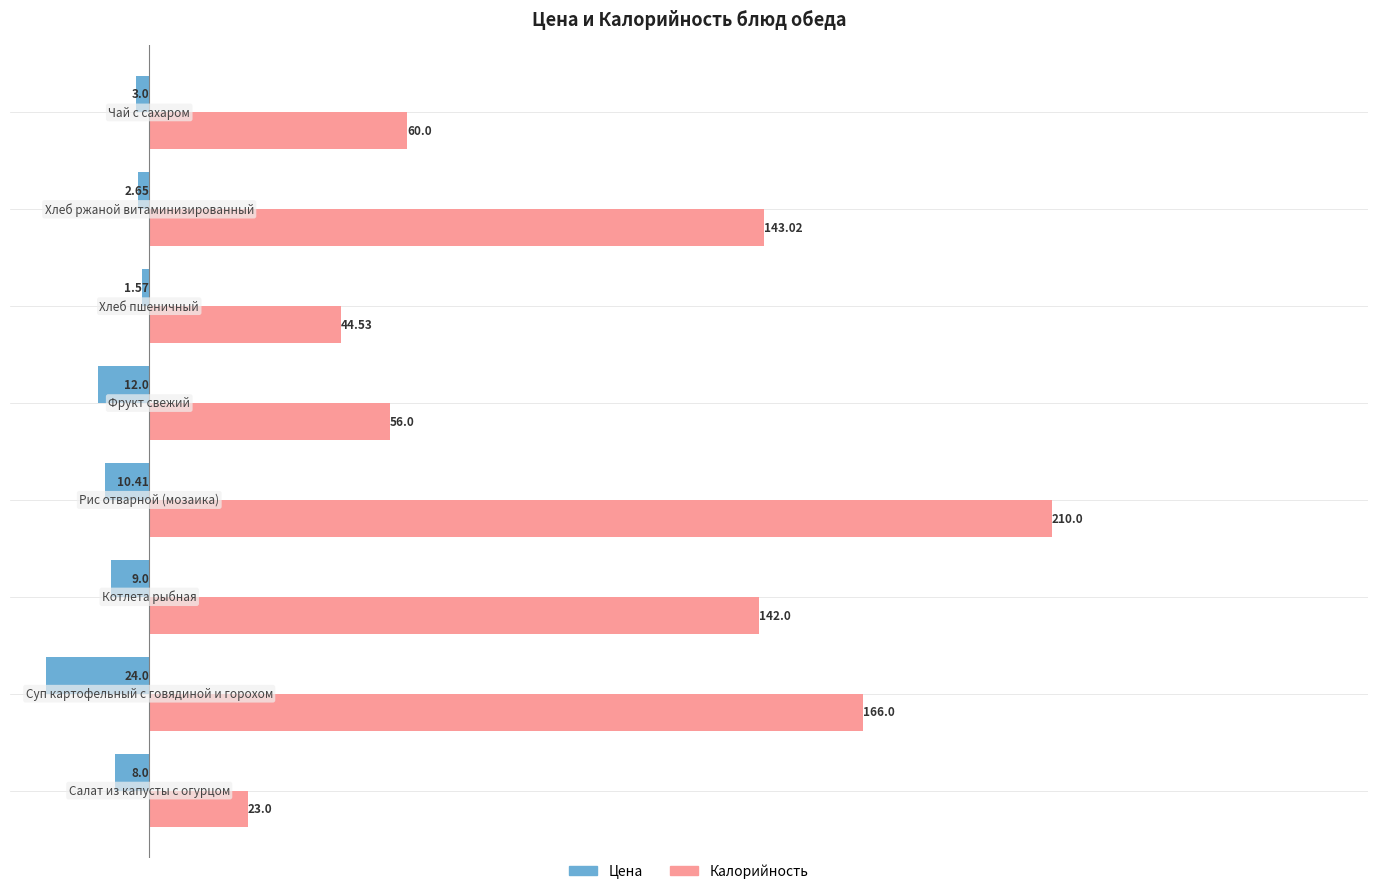

List the series in order of their overall mean, highest first.

Калорийность, Цена